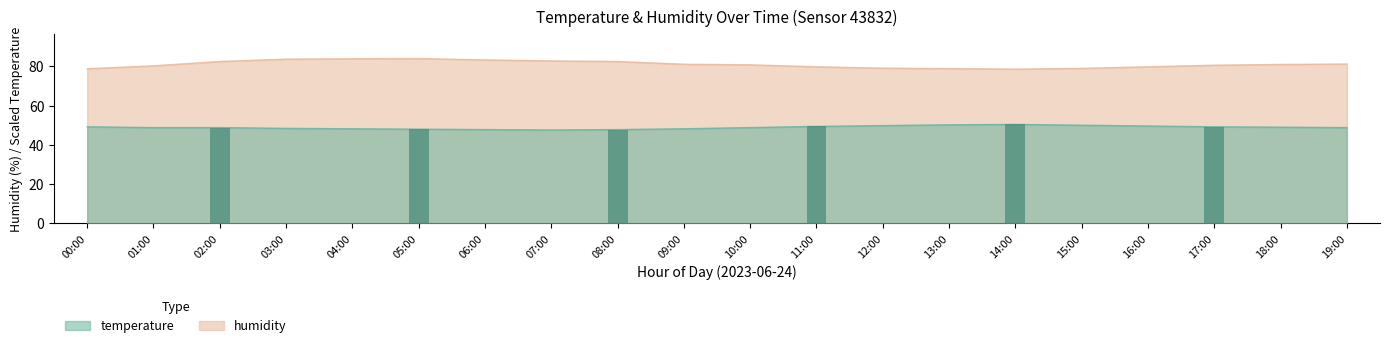

Reading right to left, list all the values displayed in this chart.

temperature: 48.8	49.0	49.2	49.6	50.0	50.4	50.2	49.8	49.4	48.8	48.2	47.8	47.6	47.8	48.0	48.2	48.4	48.8	48.8	49.2
humidity: 81.2	81.0	80.6	79.8	79.0	78.6	78.9	79.1	79.8	80.8	81.1	82.5	82.8	83.3	84.0	83.9	83.7	82.5	80.3	78.8